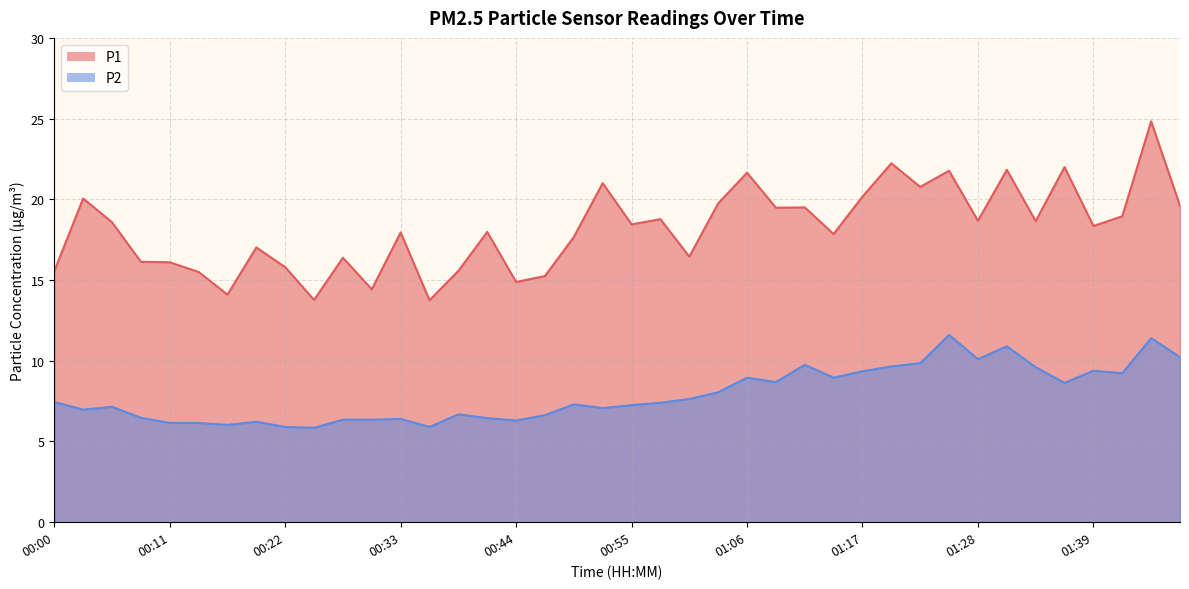

What is the value of the P1 point at the 25th from the left?

21.6